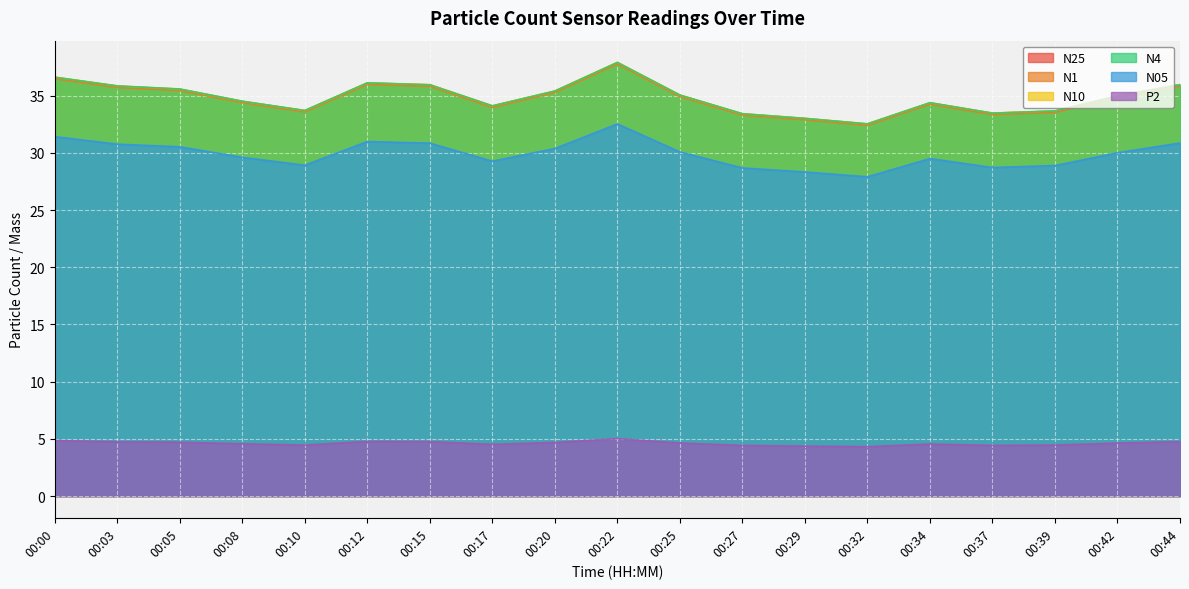

True or false: N4 and P2 intersect in this chart.

False